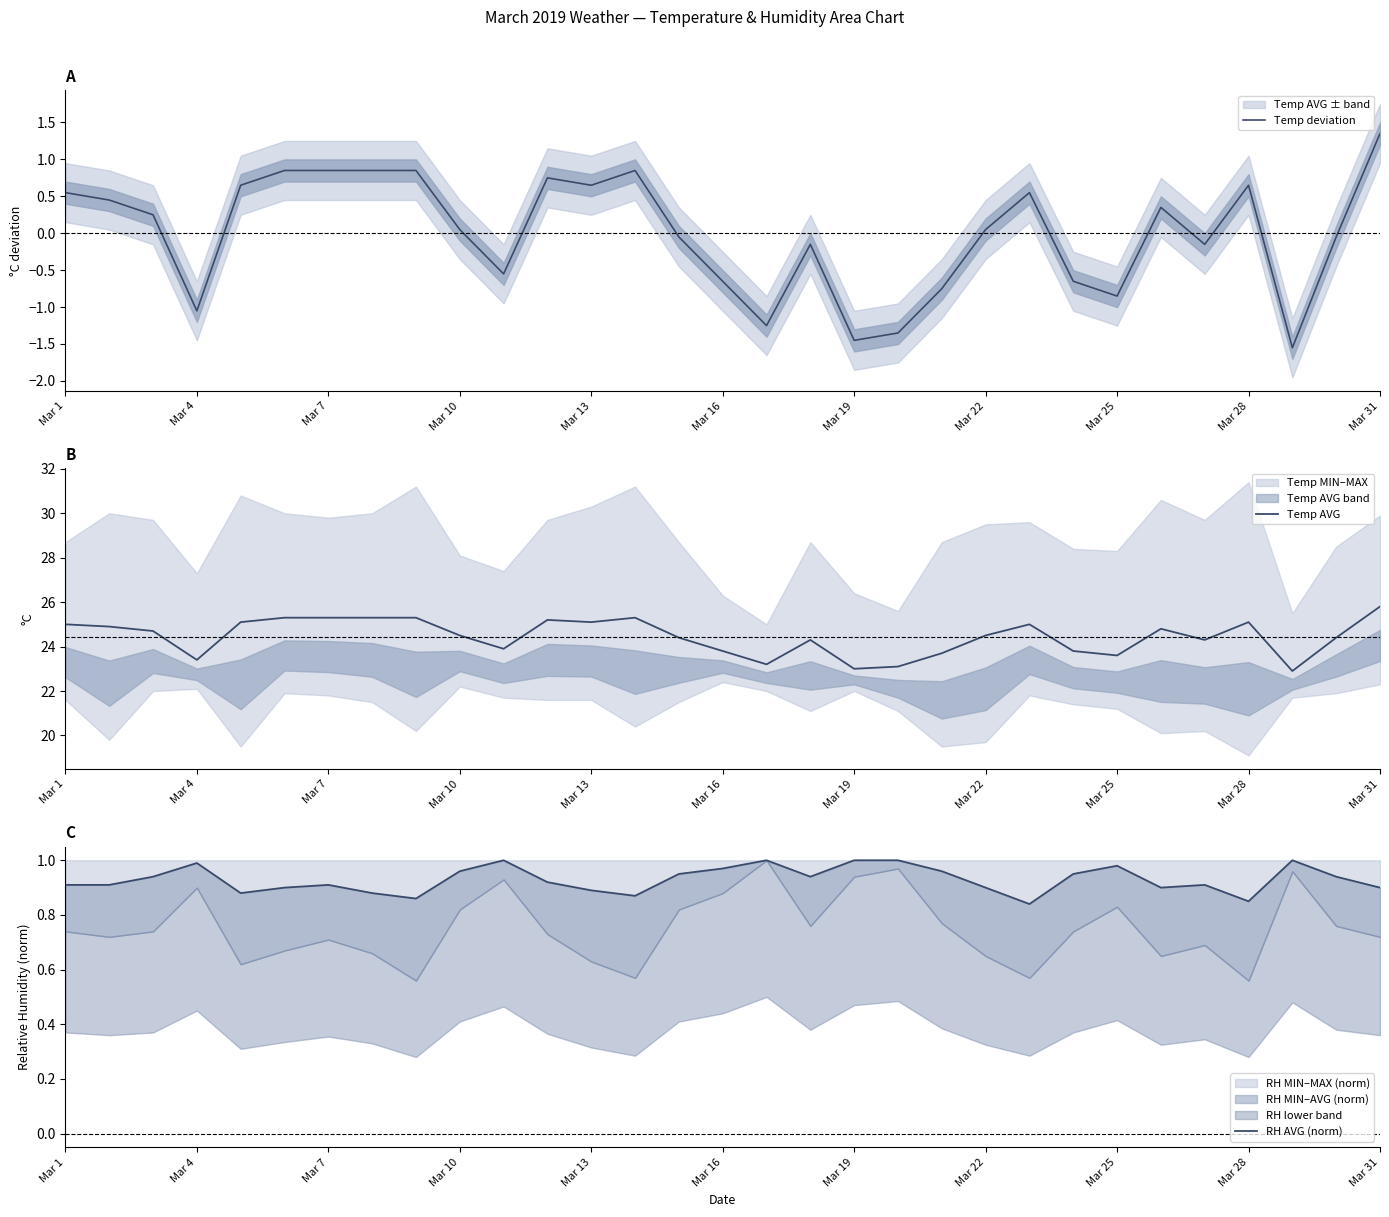

What is the difference between the maximum and minimum values in the Temp AVG series?

2.9